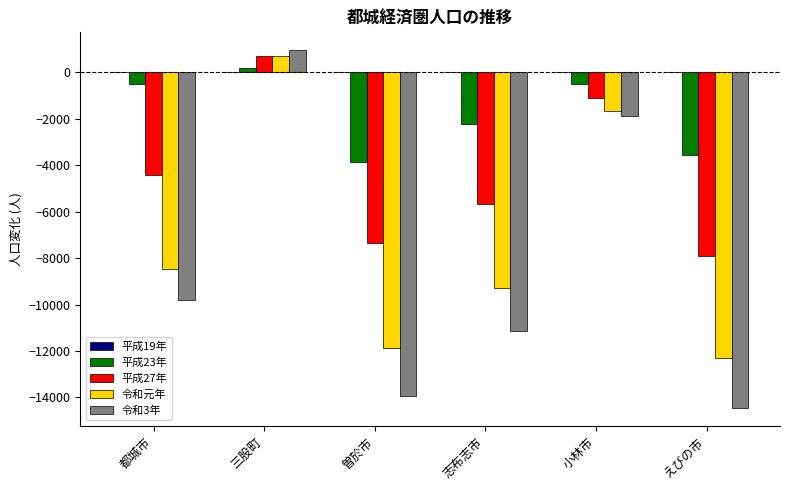

Count the number of data series in this chart.

4